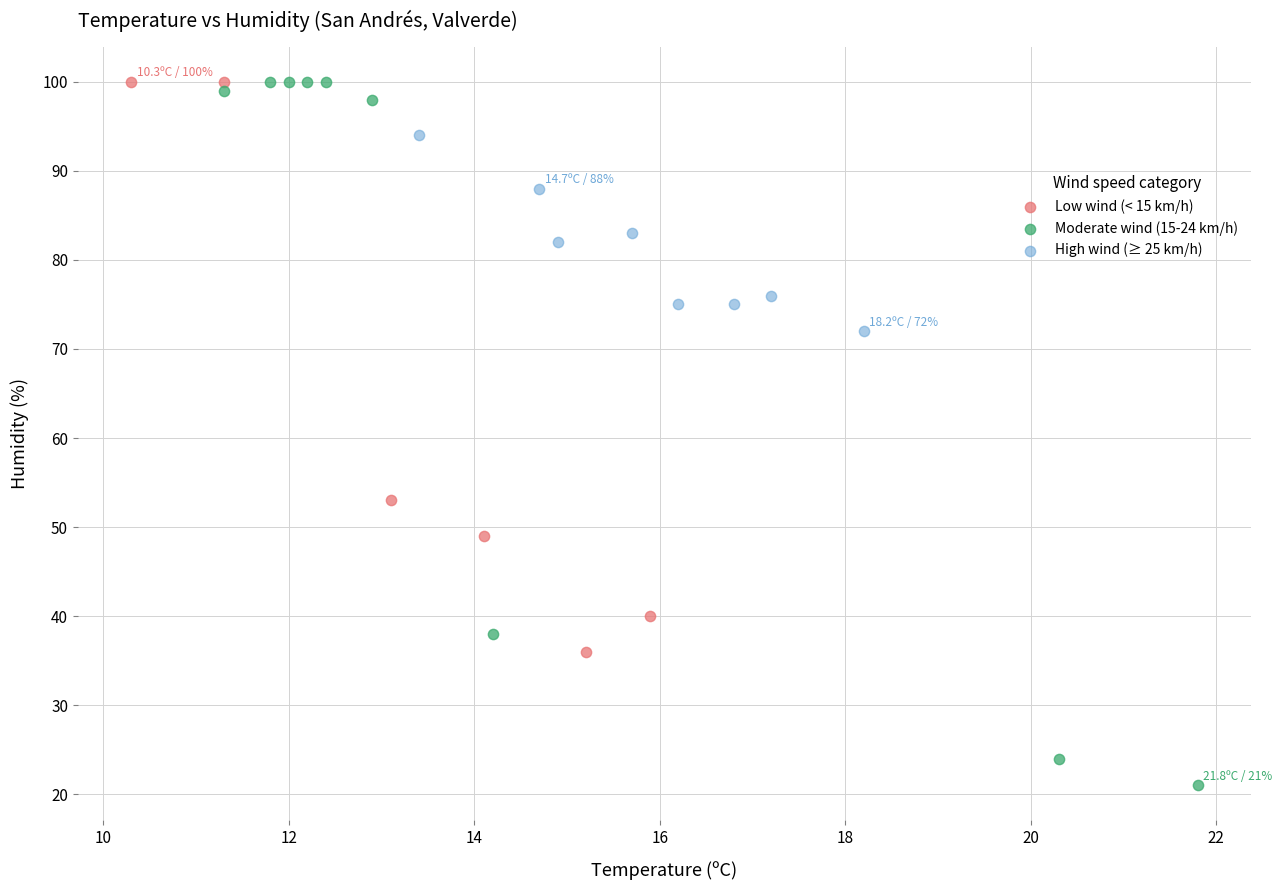

Which series contains the lowest Y value?

Moderate wind (15-24 km/h)